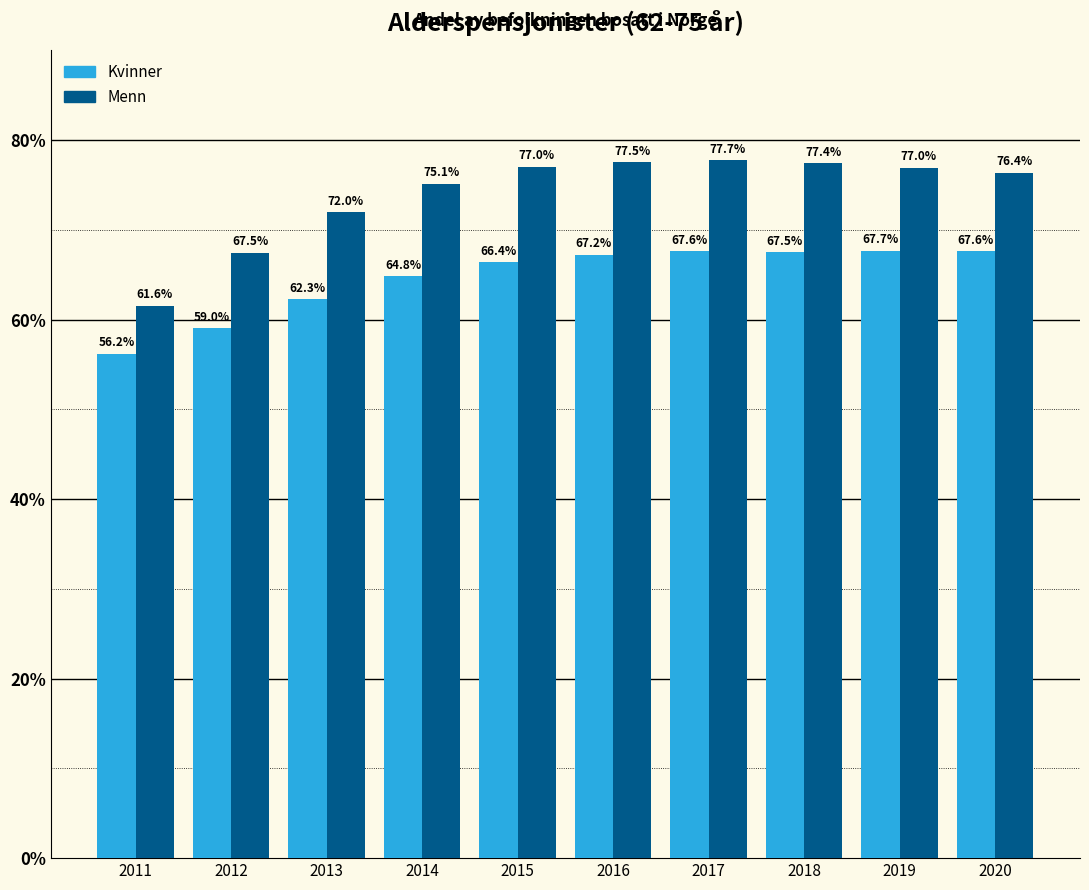

True or false: Kvinner has a value of 23.2 at 2015.

False